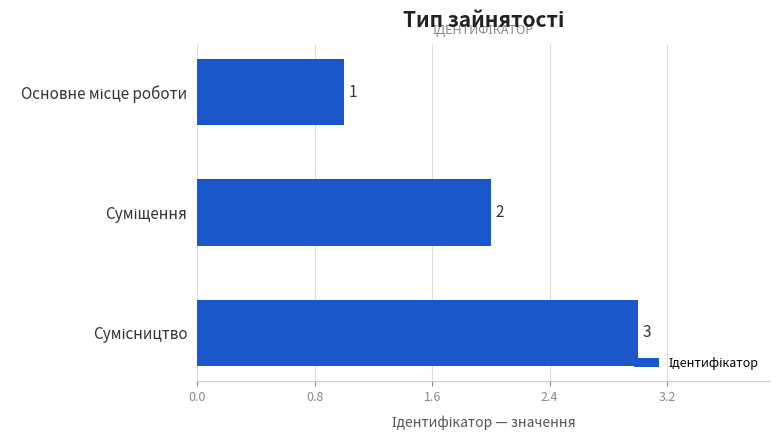

What is the value of the 2nd bar from the top?

2